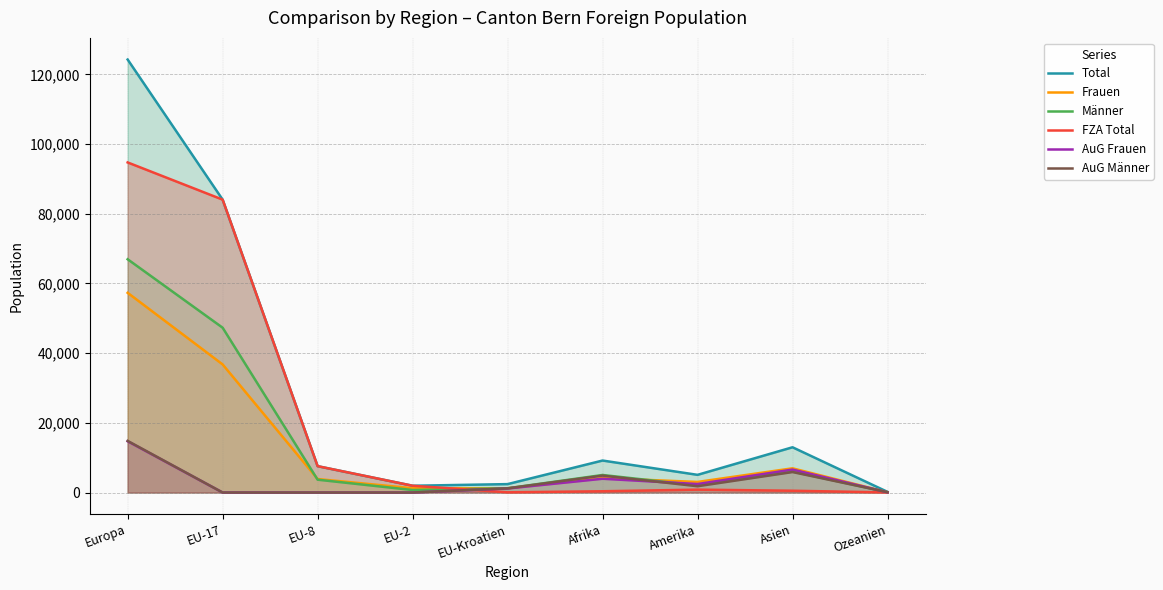

What is the sum of all Frauen values?

114577